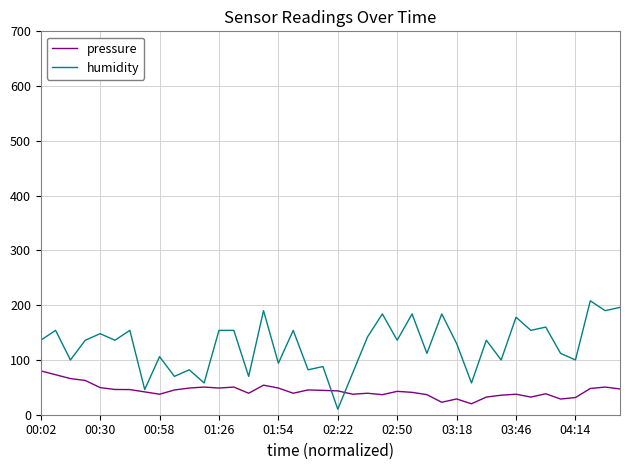

What are all the series names shown in the legend?

pressure, humidity